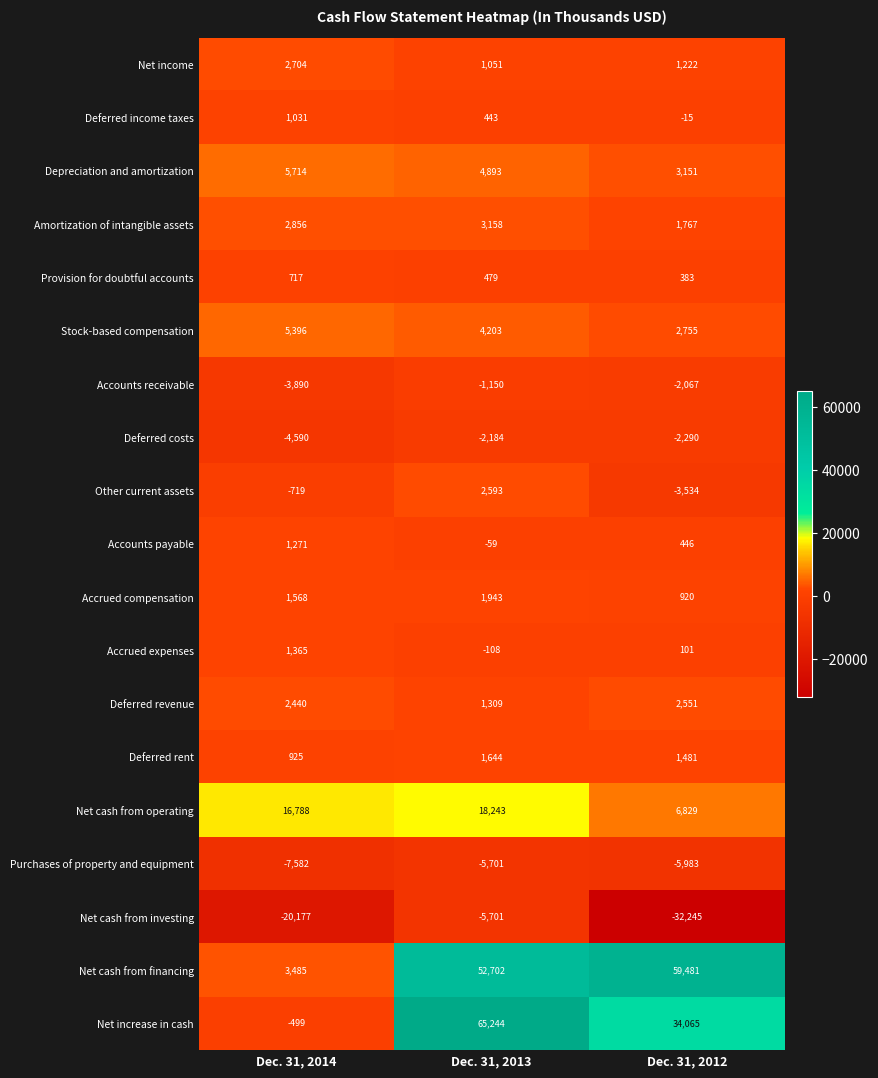

What is the maximum value for Net cash from financing?

59481